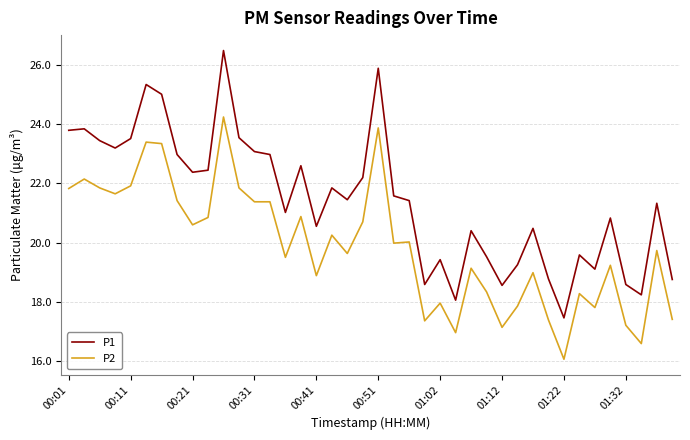

Which series has the largest total across all categories?

P1